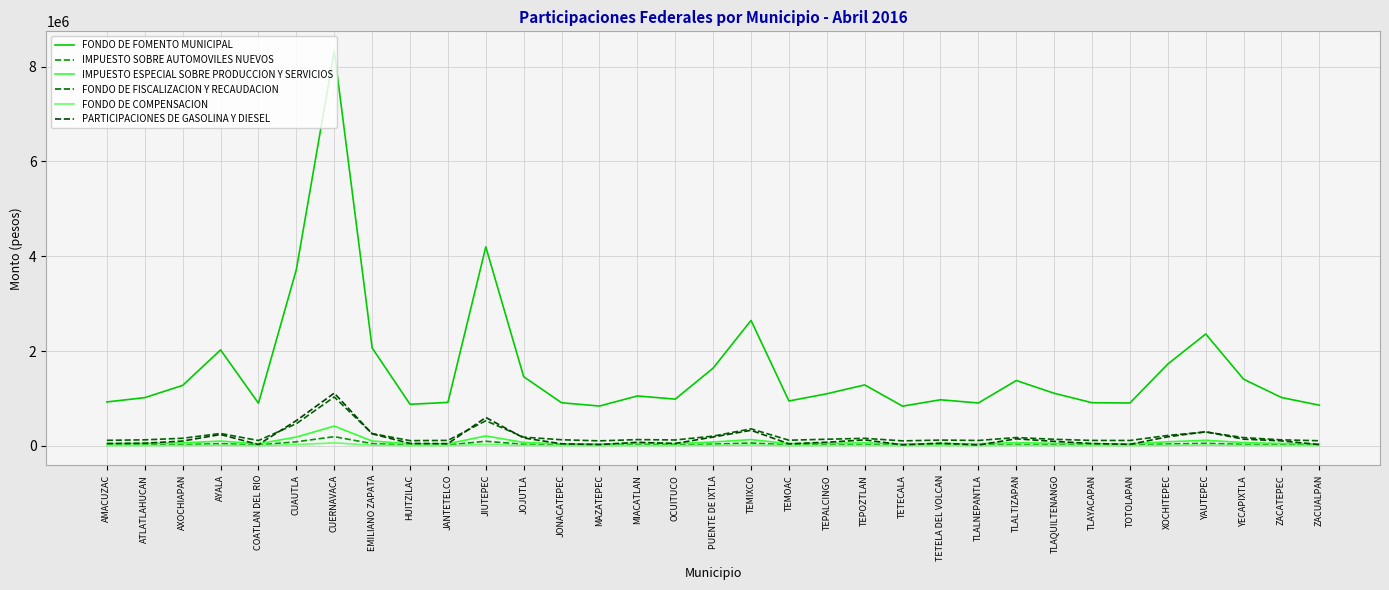

The FONDO DE FISCALIZACION Y RECAUDACION series shows 114813 at TOTOLAPAN. True or false?

True